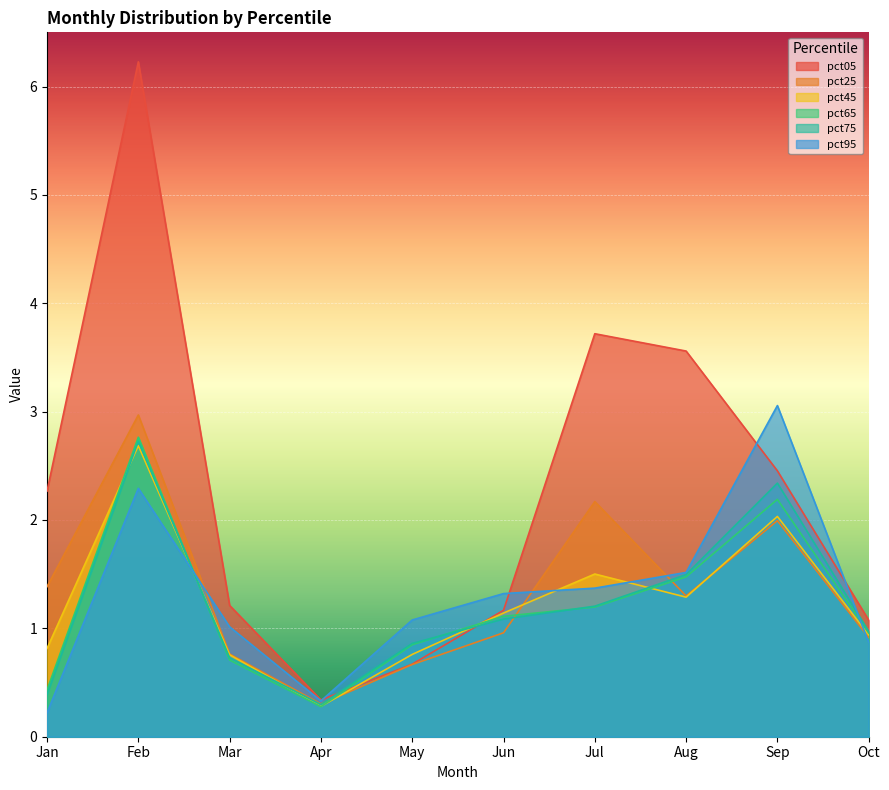

What are all the series names shown in the legend?

pct05, pct25, pct45, pct65, pct75, pct95